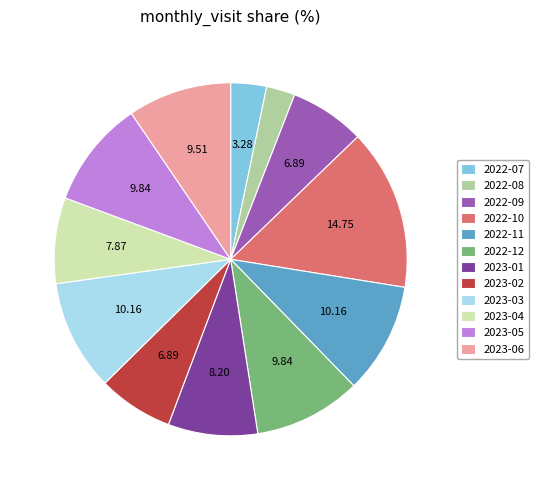

Is the sum of 2022-12 and 2023-03 greater than half?

No